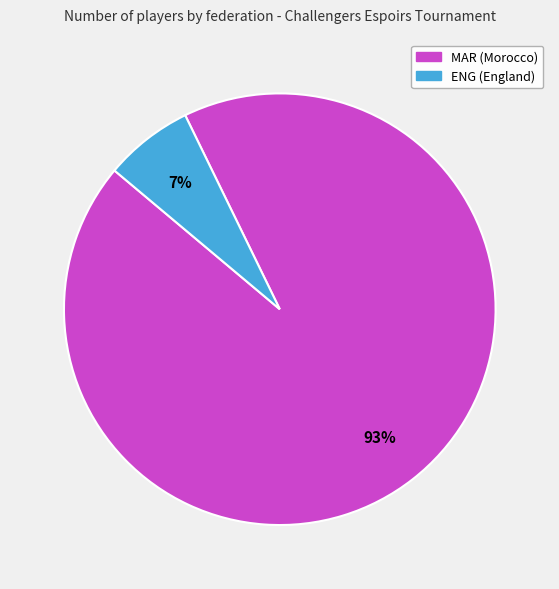

Does ENG represent more than half of the total?

No